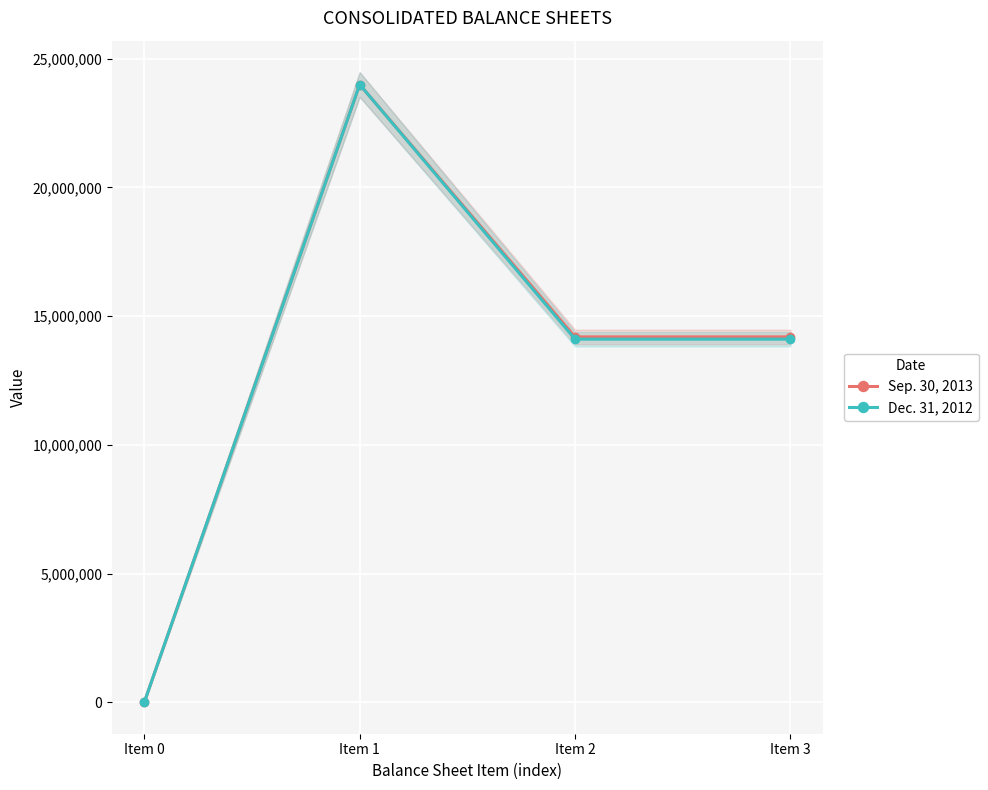

Does the chart display data point markers on the line(s)?

Yes